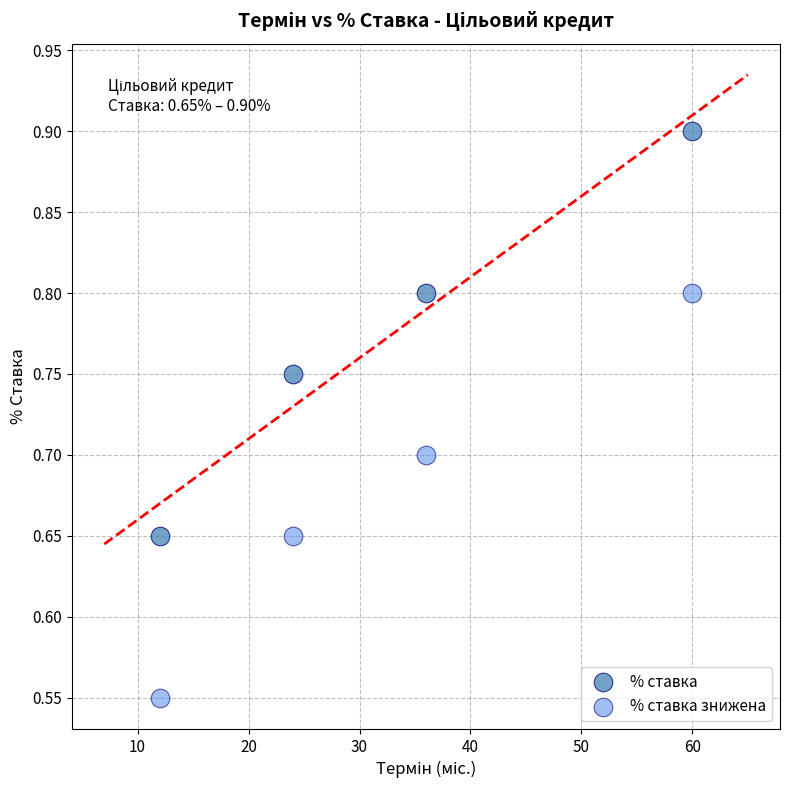

Which series contains the highest Y value?

% ставка